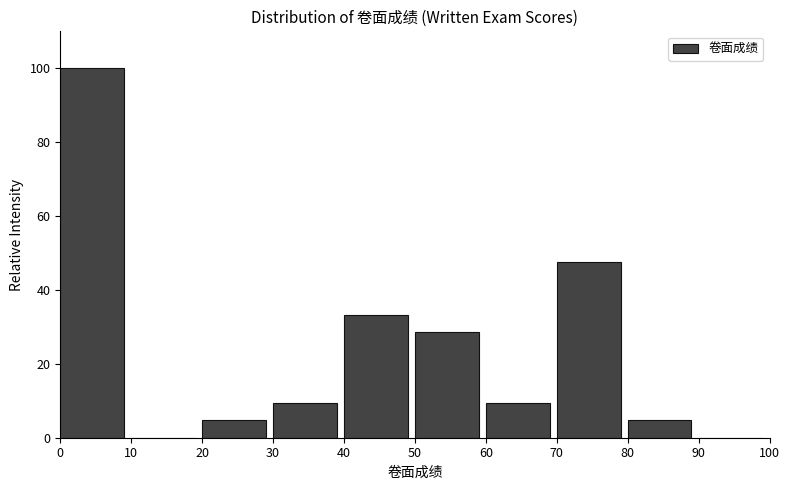

How tall is the bar that spans 30 to 40 on the x-axis? The values are not printed on the chart, so give them approximately, as read against the axis.

10